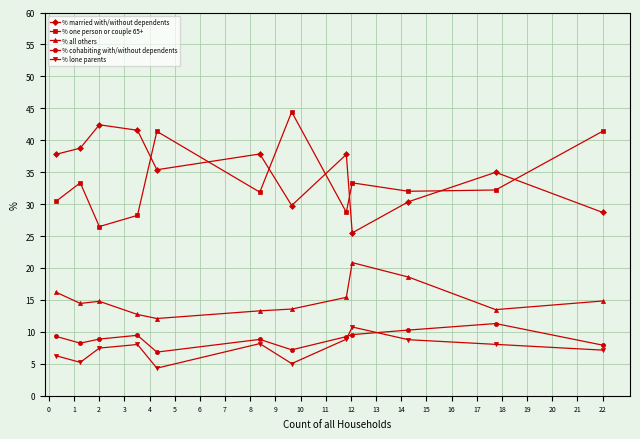

How many lines are shown in the chart?

5